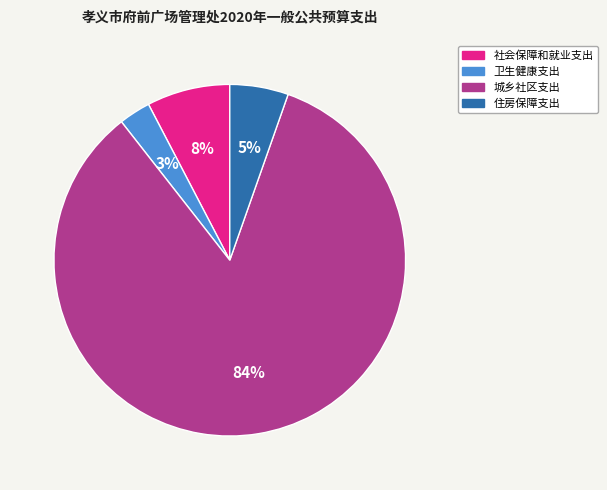

To the nearest percent, what percentage of the pie is 卫生健康支出?

3%